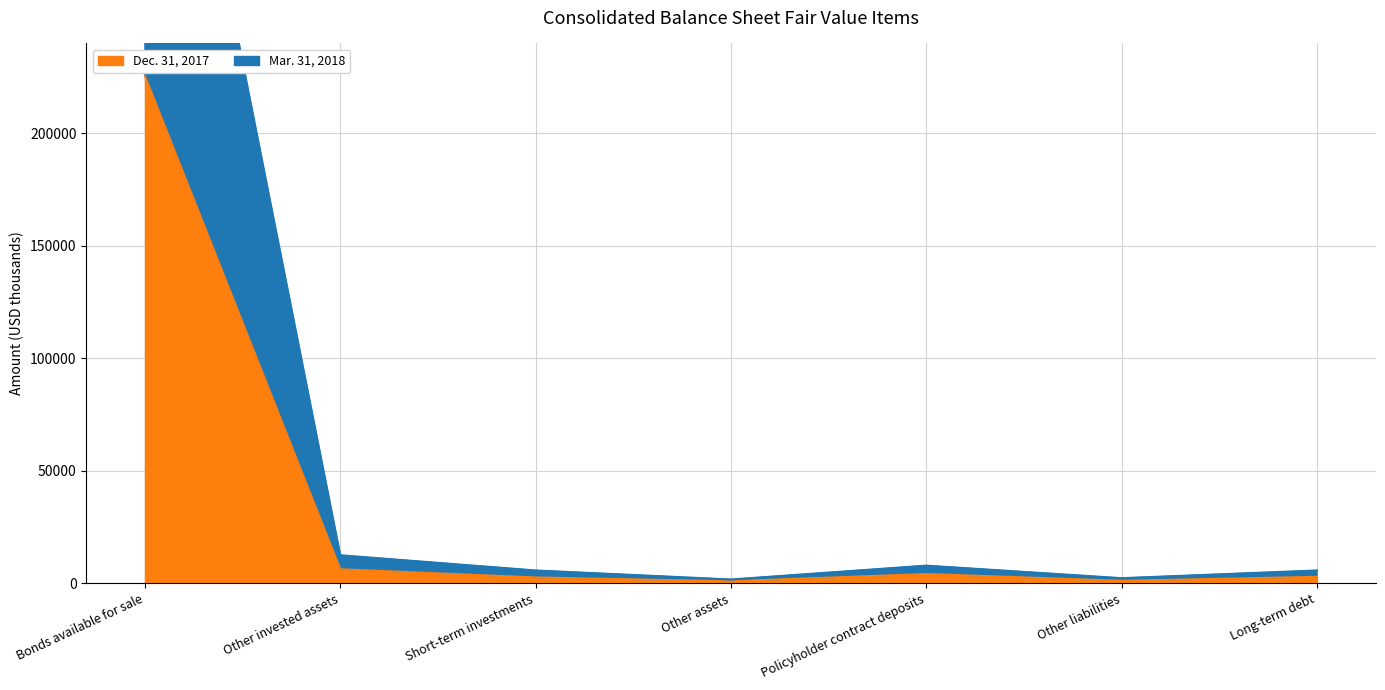

Which series changed the most between Policyholder contract deposits and Long-term debt?

Mar. 31, 2018